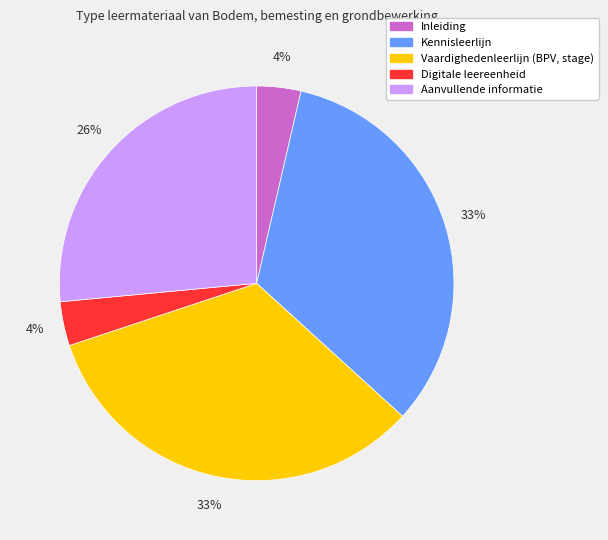

Is there any slice that represents more than half of the pie?

No